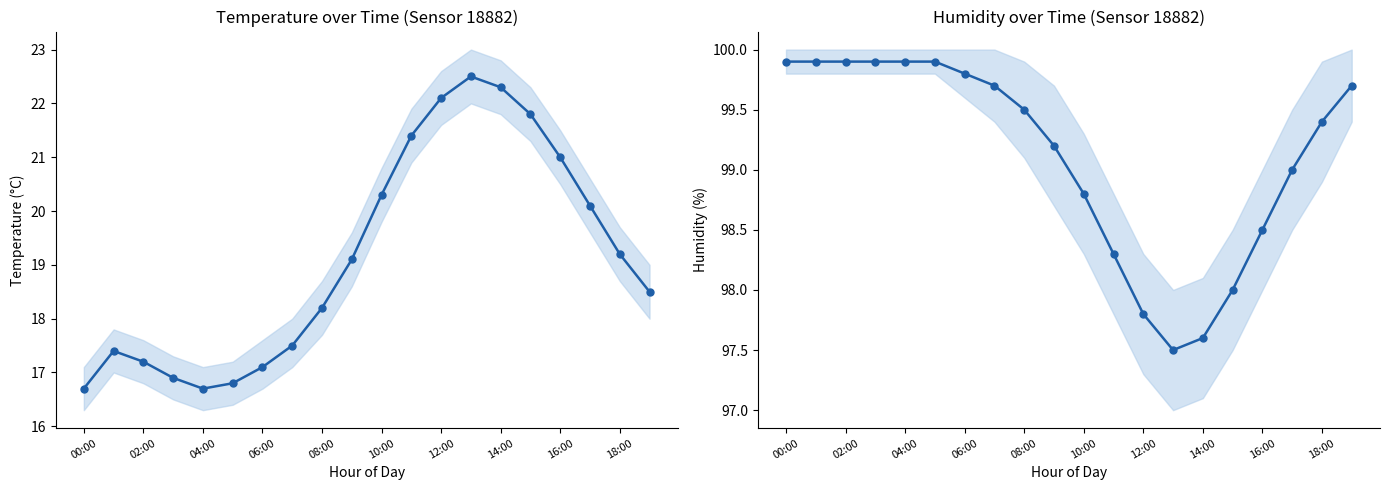

How many data points in temperature are less than 19?

10